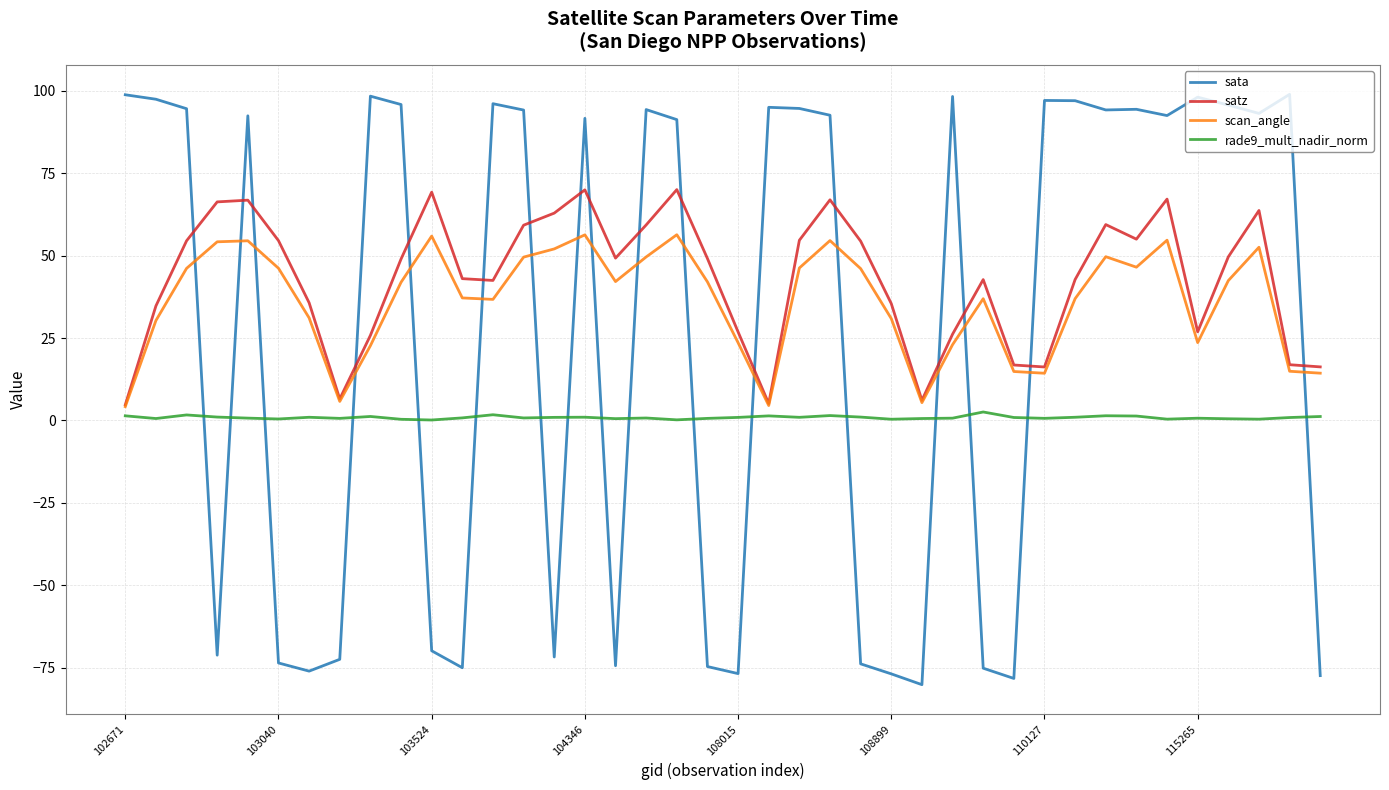

After their last crossing, which series has the higher values: sata or rade9_mult_nadir_norm?

rade9_mult_nadir_norm